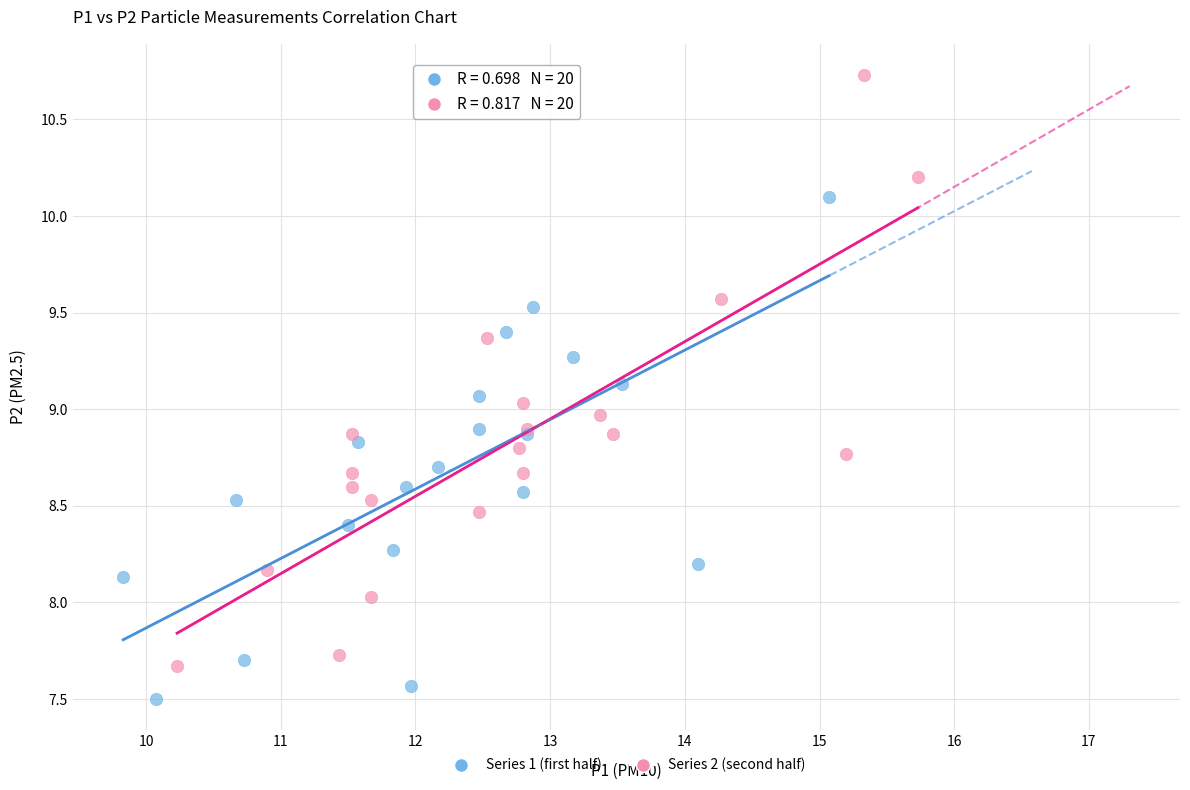

Which series contains the lowest Y value?

Series 1 (first half)